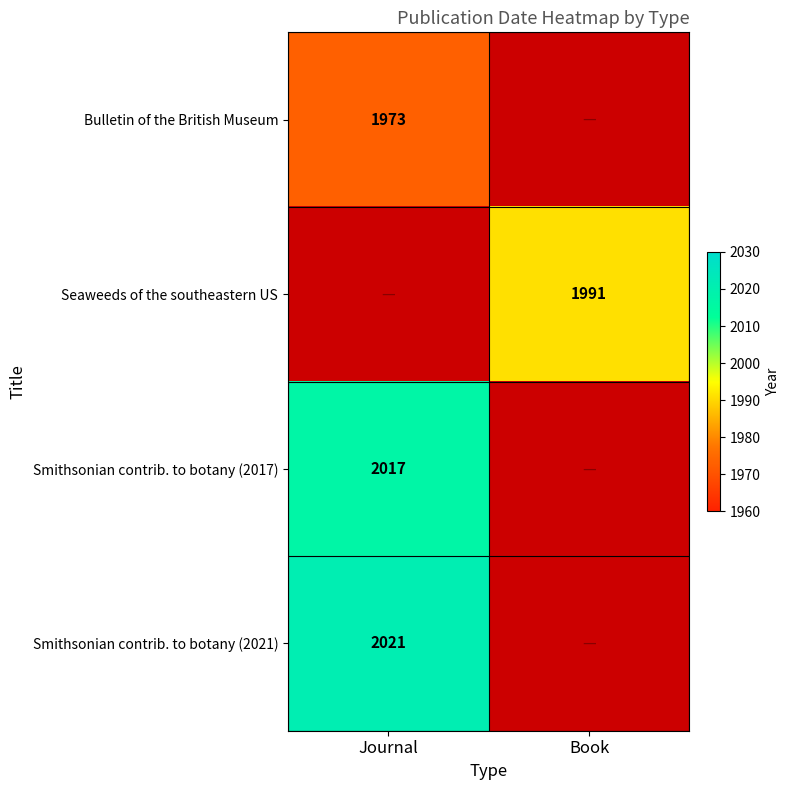

True or false: Smithsonian contrib. to botany (2021) has a value of 784 at Journal.

False